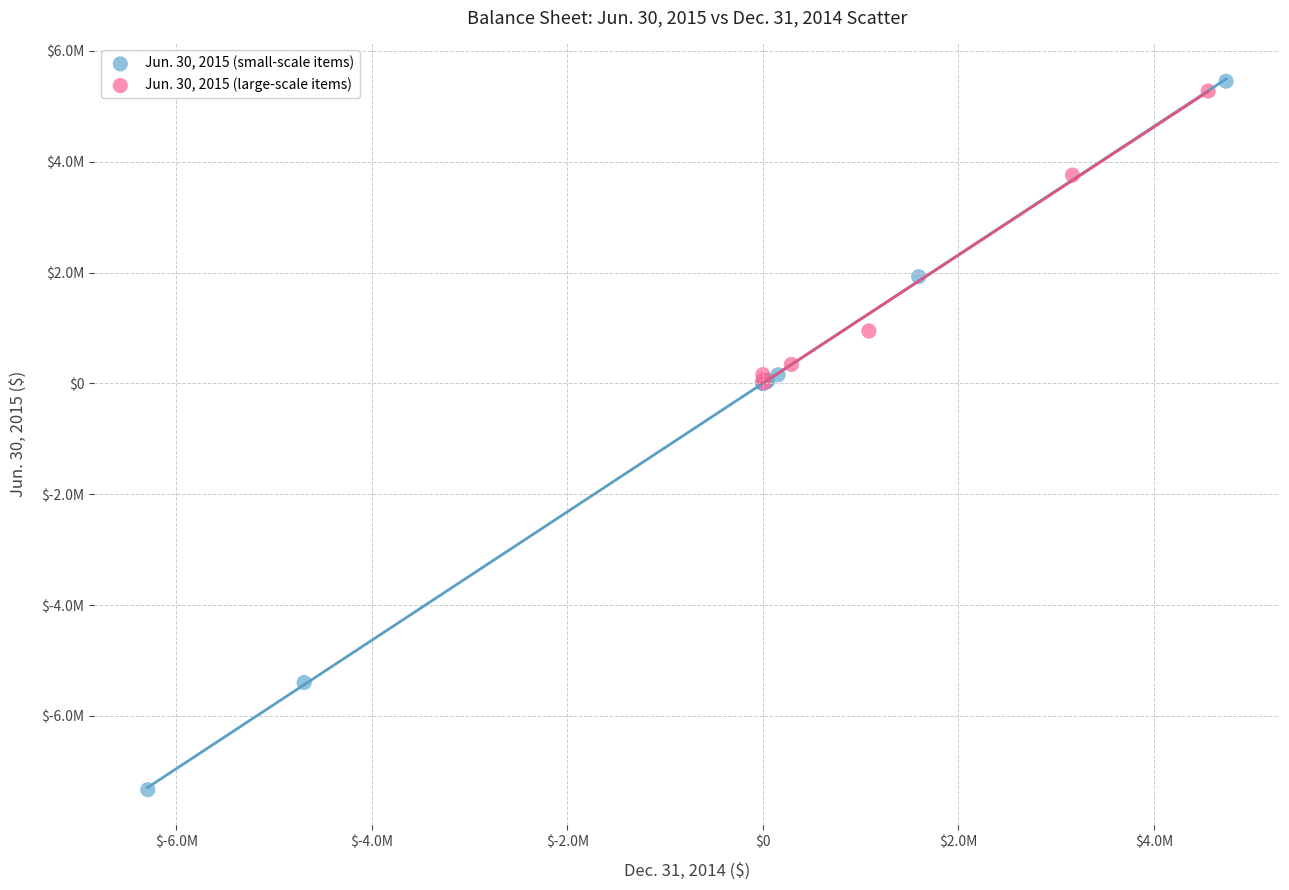

Which series contains the lowest Y value?

Jun. 30, 2015 (small-scale items)